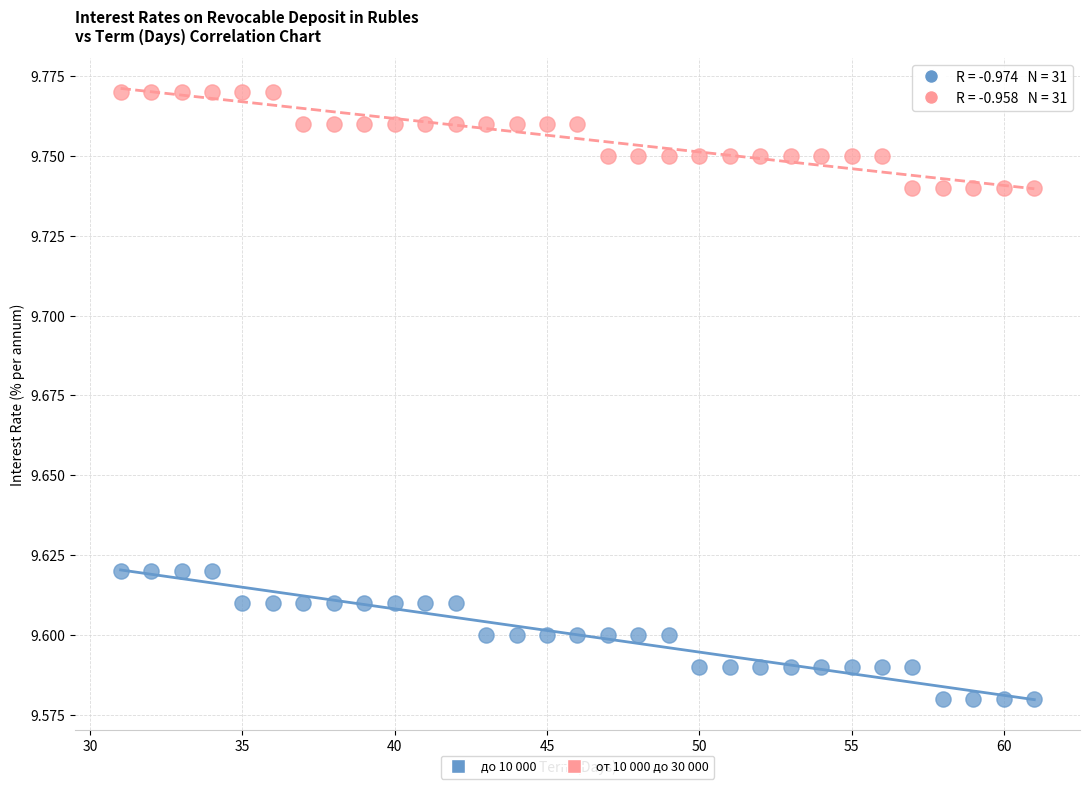

Across all data points, what is the range of X values (max minus min)?

30.0